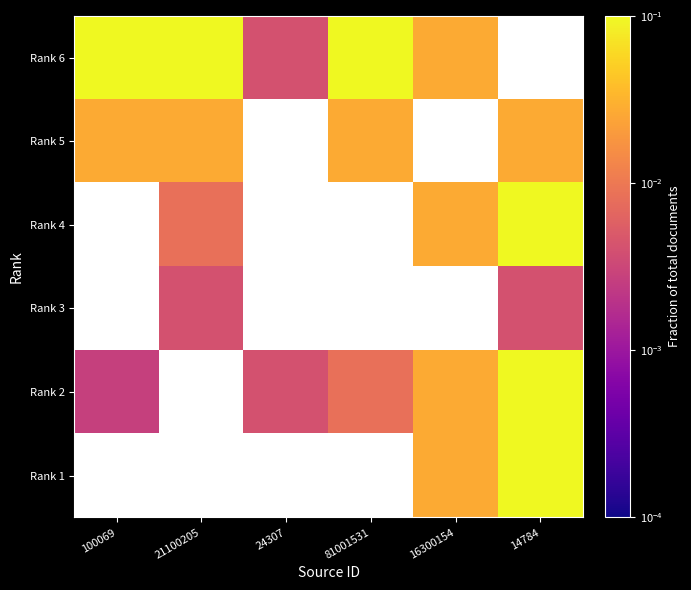

At which category does the chart reach its minimum across all series?

100069